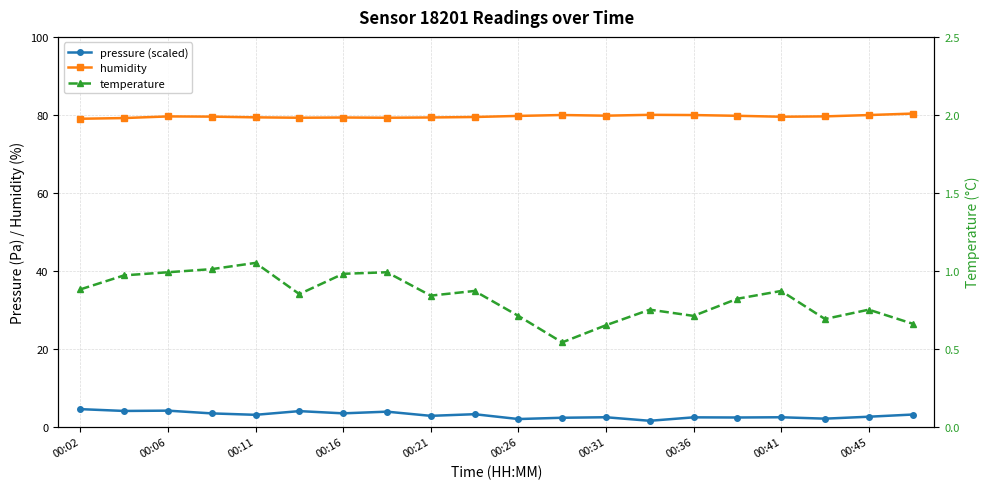

What is the average value of the pressure (scaled) series?

2.9